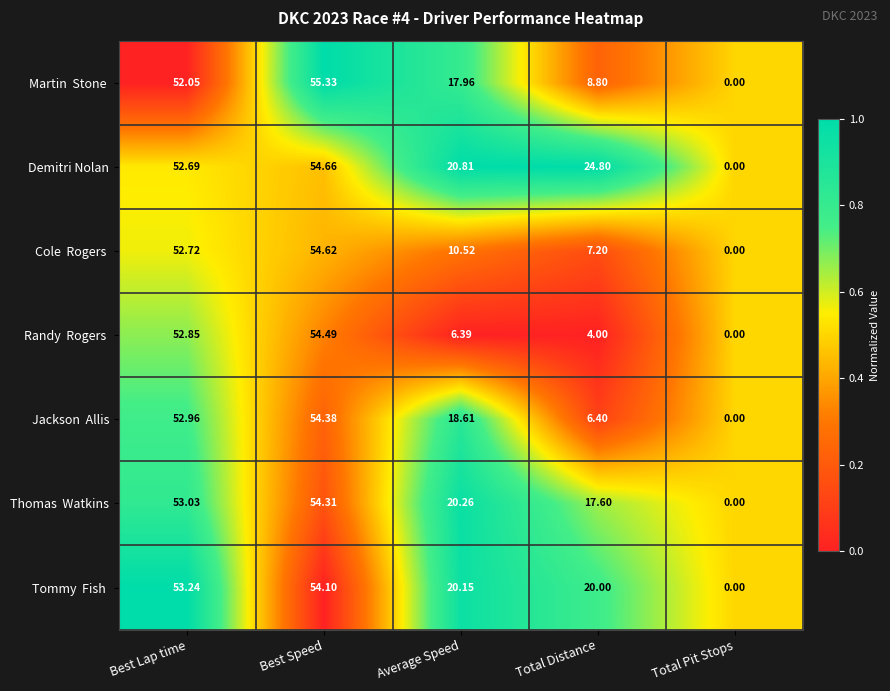

Where does the Demitri Nolan series first go above 24?

Best Lap time